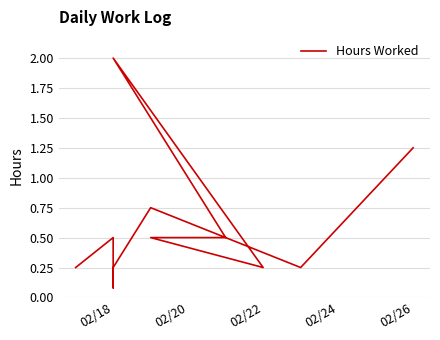

True or false: there are more than 1 points higher than both neighbors.

True